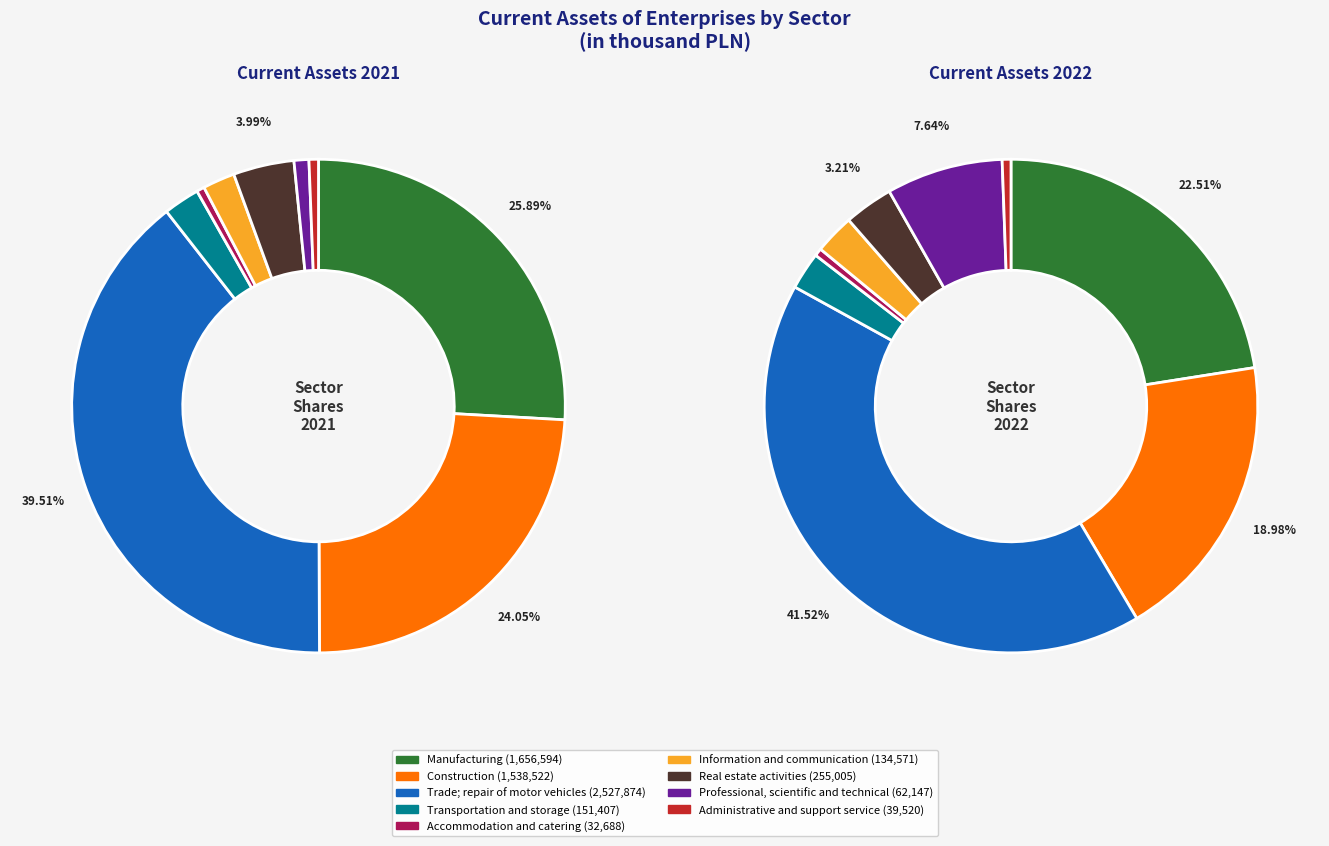

To the nearest percent, what is the difference between the 4 and 5 slice percentages?

2%